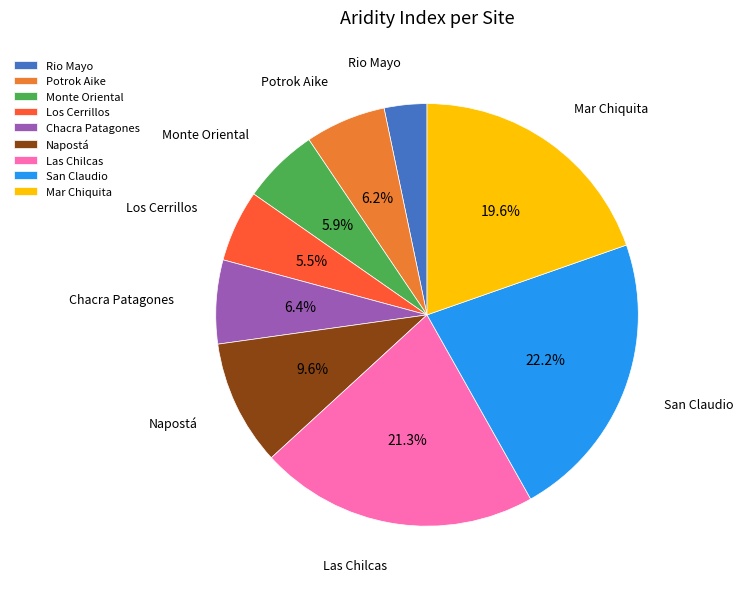

The Las Chilcas slice represents 29% of the pie. True or false?

False